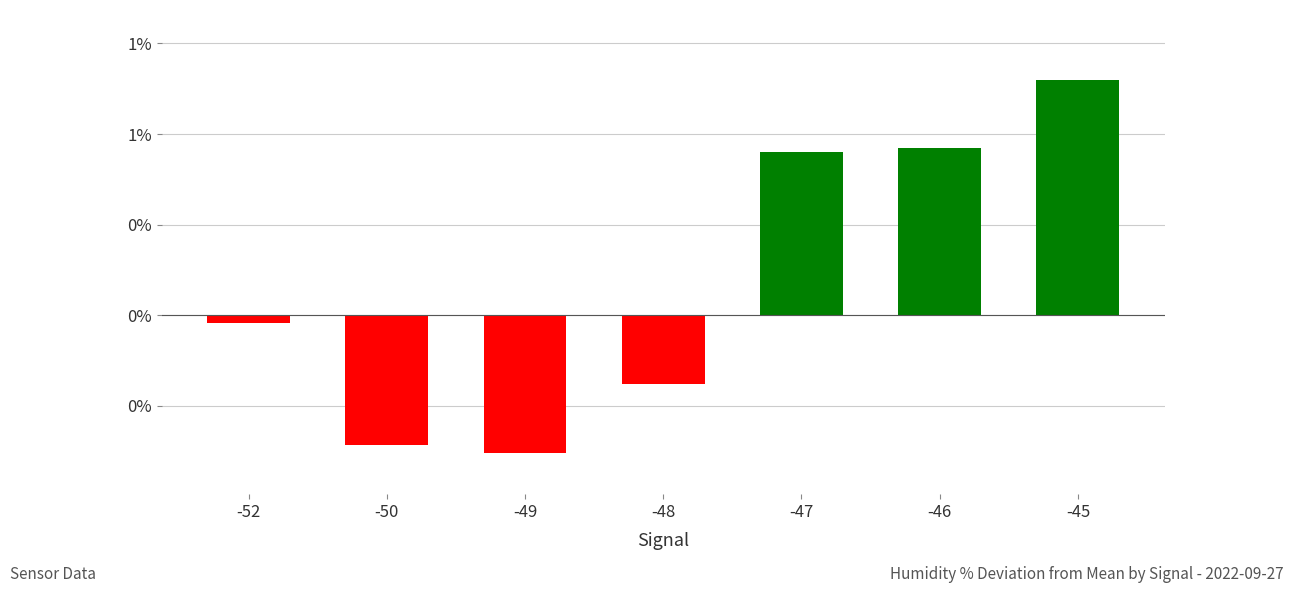

List the labels in order of value, largest first.

-45, -46, -47, -52, -48, -50, -49